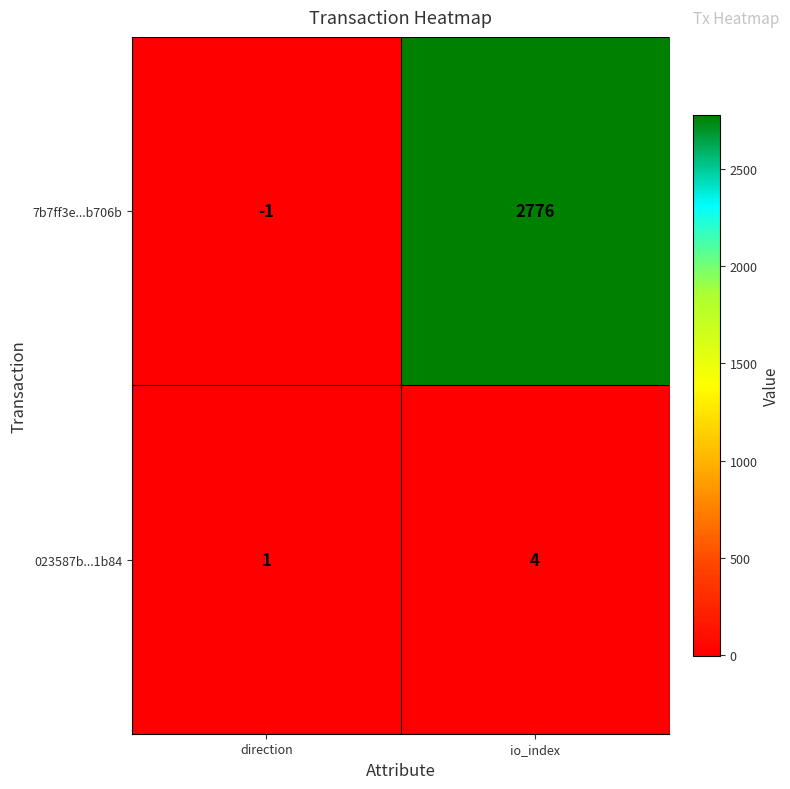

What is the difference between the 023587b...1b84 values at io_index and direction?

3